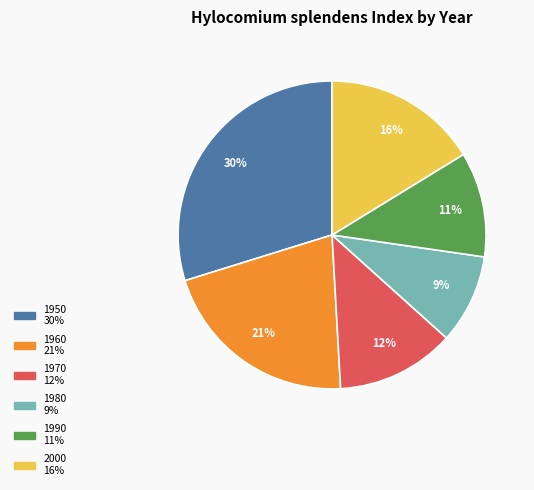

Between 1990 and 2000, which is larger?

2000